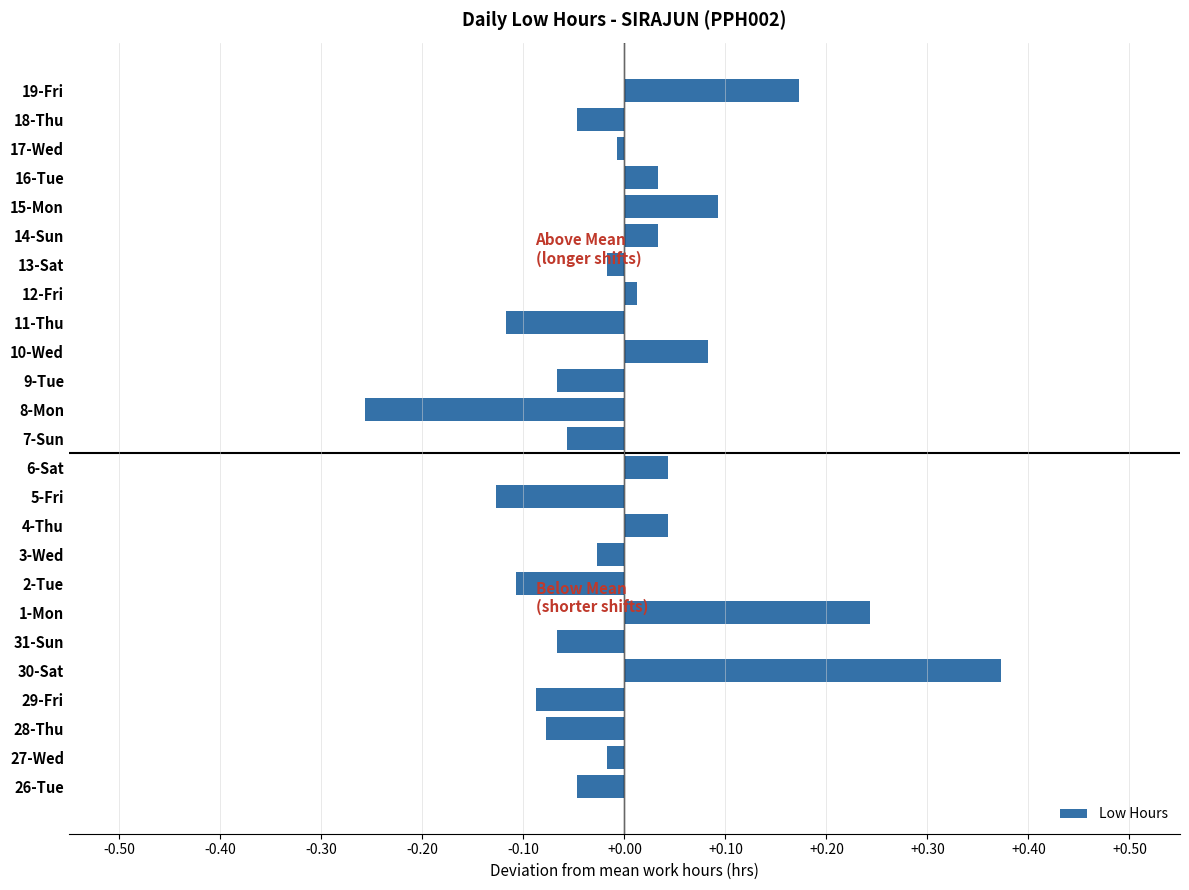

At which category does the chart reach its minimum across all series?

8-Mon